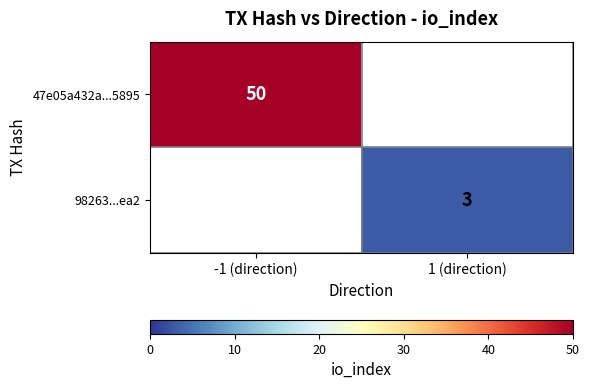

The 98263...ea2 series shows 2 at 1 (direction). True or false?

False